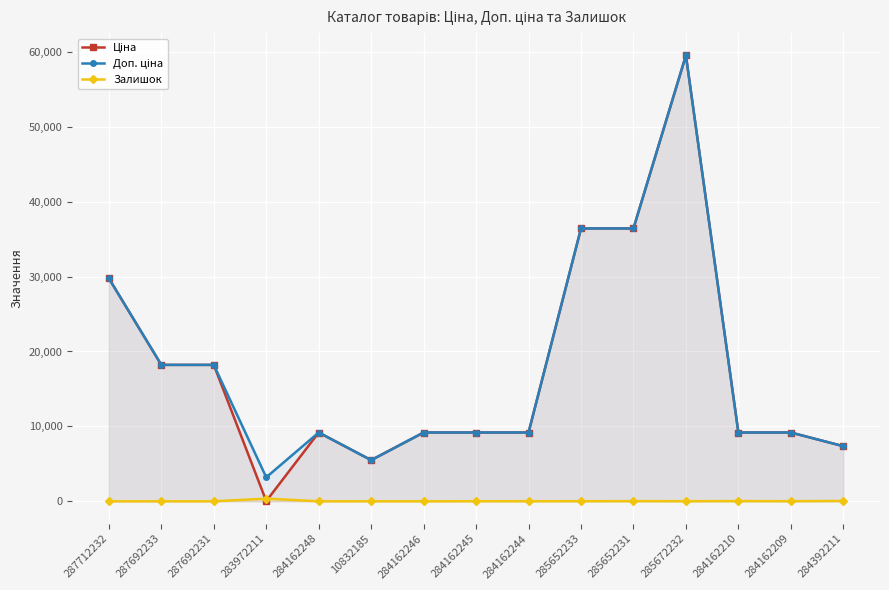

Reading left to right, what are all the values shown in this chart?

Ціна: 287712232=29761.5	287692233=18212.0	287692231=18212.0	283972211=32.0	284162248=9185.1	10832185=5497.3	284162246=9185.1	284162245=9185.1	284162244=9185.1	285652233=36424.0	285652231=36424.0	285672232=59523.0	284162210=9185.1	284162209=9185.1	284392211=7360.2
Доп. ціна: 287712232=29761.5	287692233=18212.0	287692231=18212.0	283972211=3205.0	284162248=9185.1	10832185=5497.3	284162246=9185.1	284162245=9185.1	284162244=9185.1	285652233=36424.0	285652231=36424.0	285672232=59523.0	284162210=9185.1	284162209=9185.1	284392211=7360.2
Залишок: 287712232=0.0	287692233=0.0	287692231=0.0	283972211=360.0	284162248=0.0	10832185=7.0	284162246=0.0	284162245=11.0	284162244=9.0	285652233=15.0	285652231=24.0	285672232=17.0	284162210=26.0	284162209=17.0	284392211=45.0